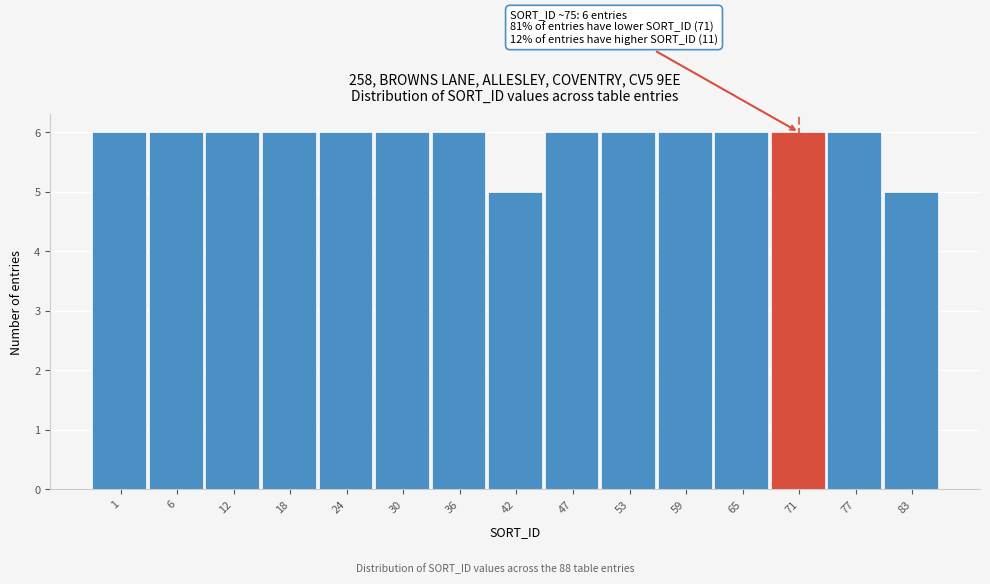

Reading right to left, list all the values displayed in this chart.

5	6	6	6	6	6	6	5	6	6	6	6	6	6	6